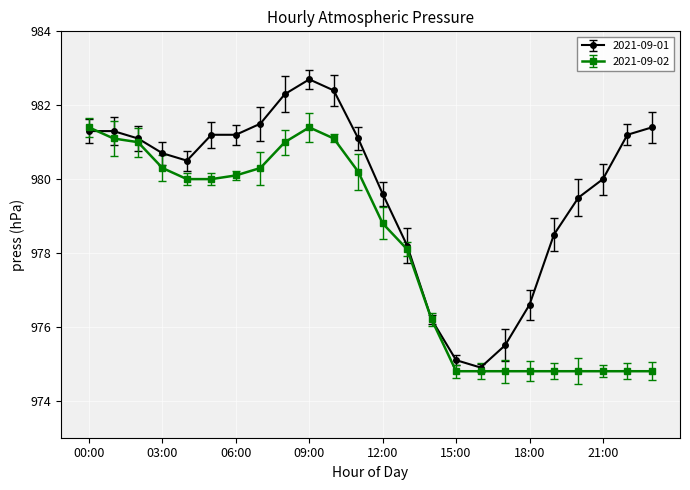

Where is the first local maximum for 2021-09-01?

09:00